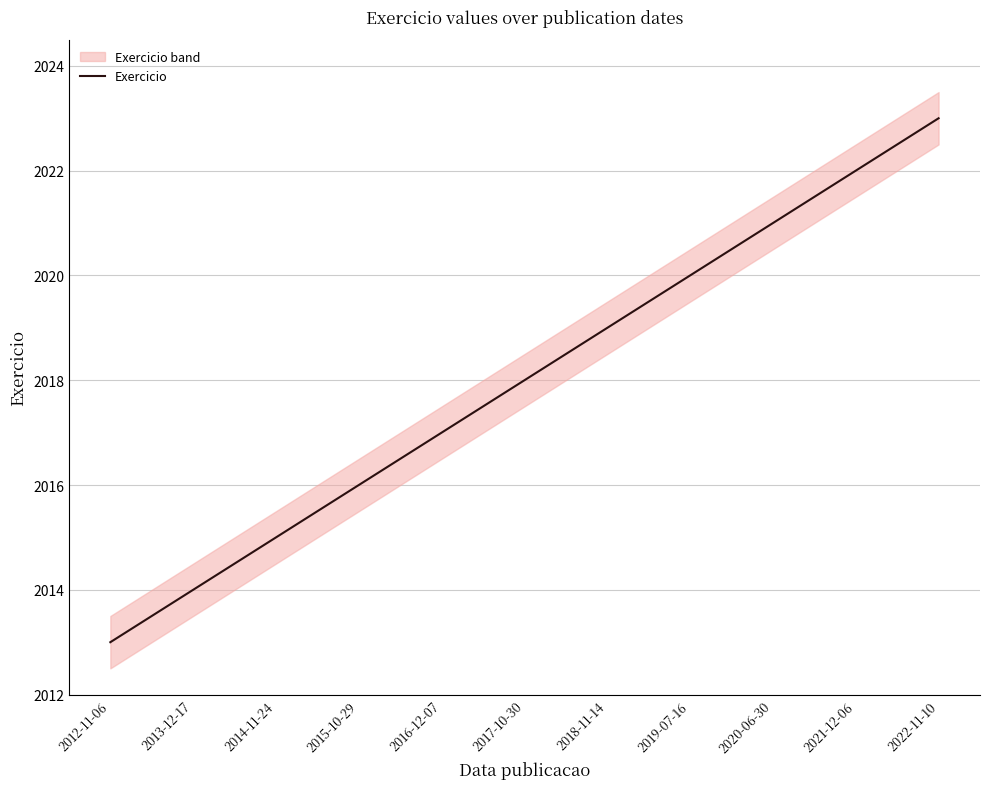

Which has a higher value, 2016-12-07 or 2020-06-30?

2020-06-30